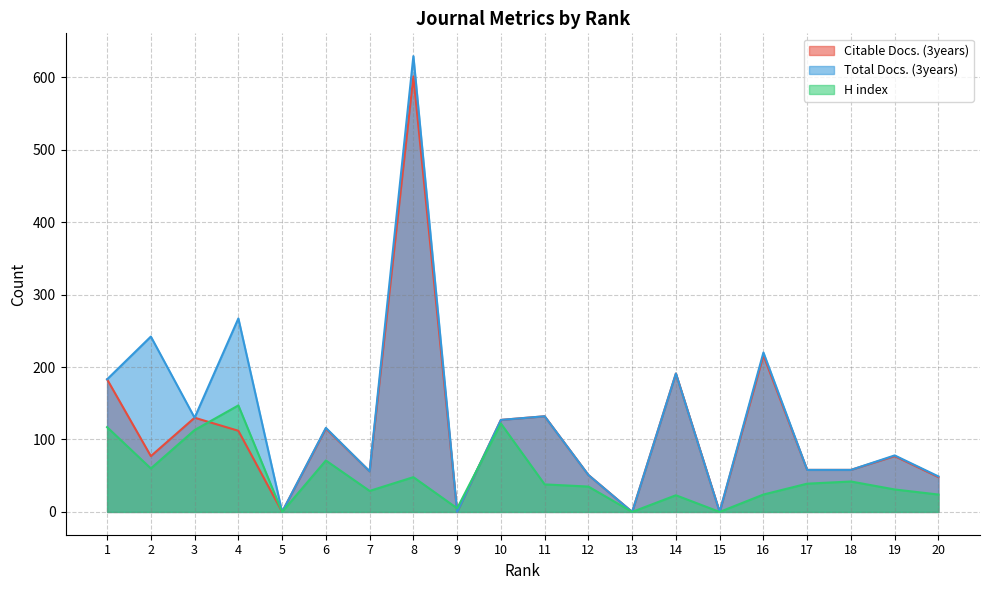

Reading left to right, extract all data points from this chart.

Citable Docs. (3years): 1=183	2=77	3=130	4=112	5=0	6=115	7=56	8=601	9=0	10=127	11=132	12=51	13=0	14=191	15=0	16=216	17=58	18=58	19=77	20=48
Total Docs. (3years): 1=183	2=242	3=130	4=267	5=0	6=116	7=56	8=629	9=0	10=127	11=132	12=51	13=0	14=191	15=0	16=220	17=58	18=58	19=78	20=49
H index: 1=117	2=60	3=113	4=147	5=0	6=71	7=29	8=48	9=5	10=122	11=38	12=35	13=0	14=23	15=0	16=24	17=39	18=42	19=31	20=24